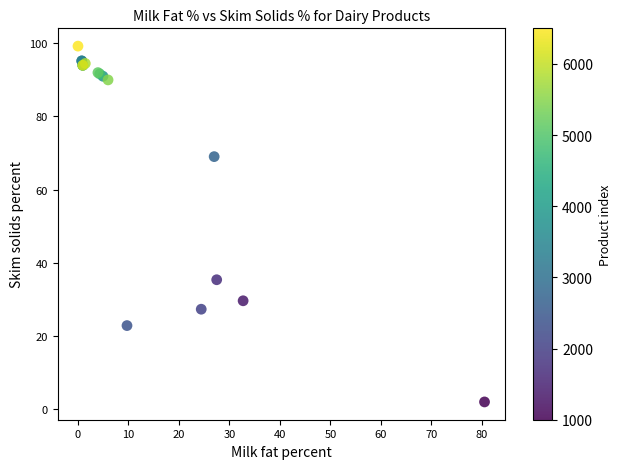

What Y value in the scatter plot is closest to 50?

35.3